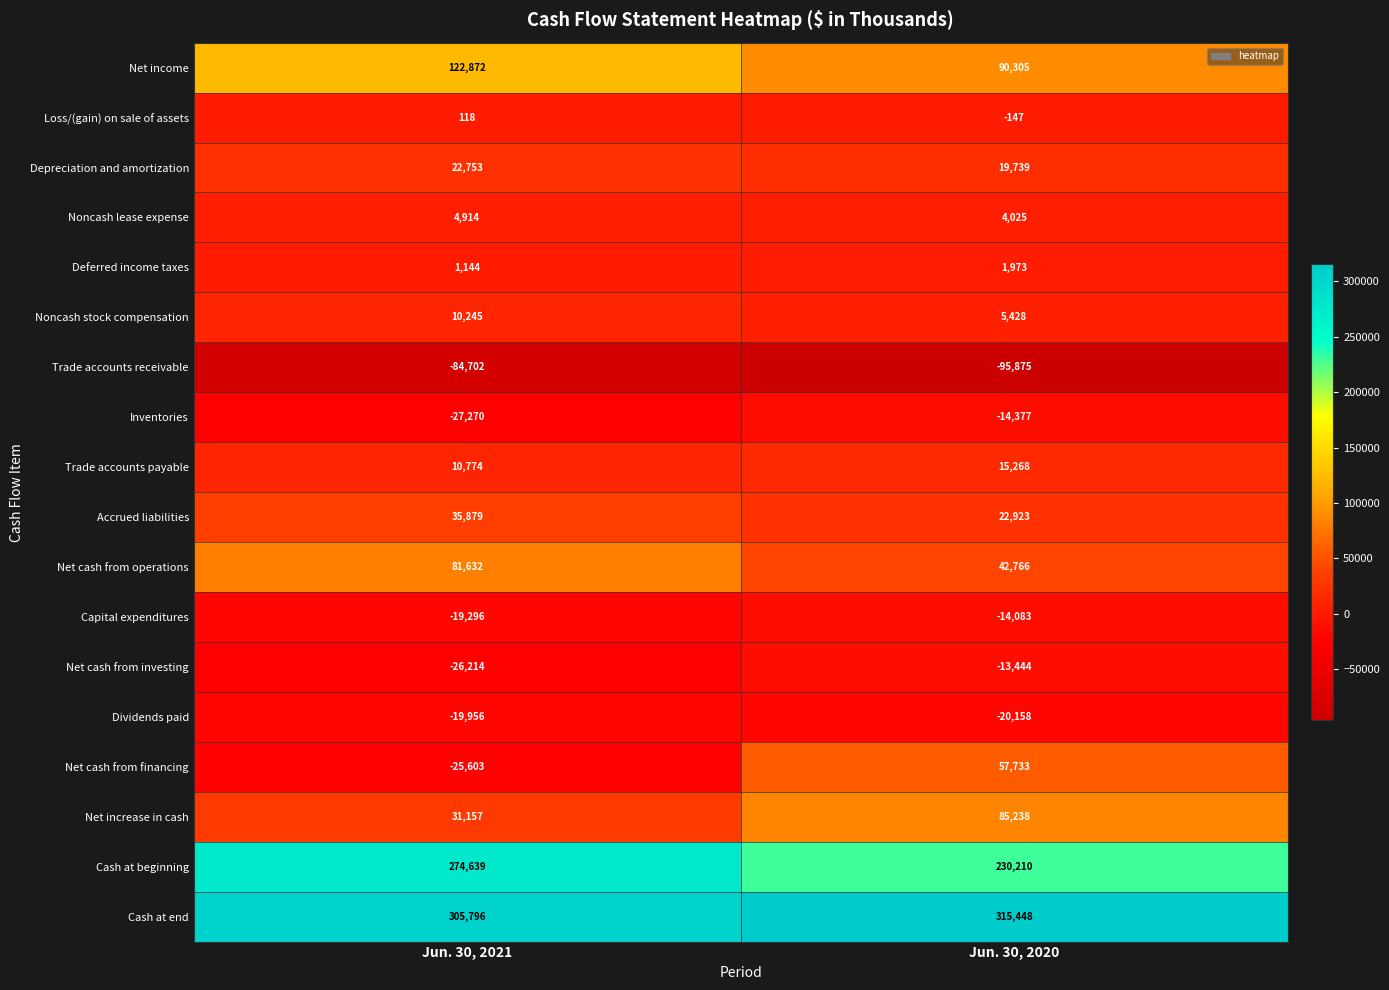

What is the greatest value displayed?

315448